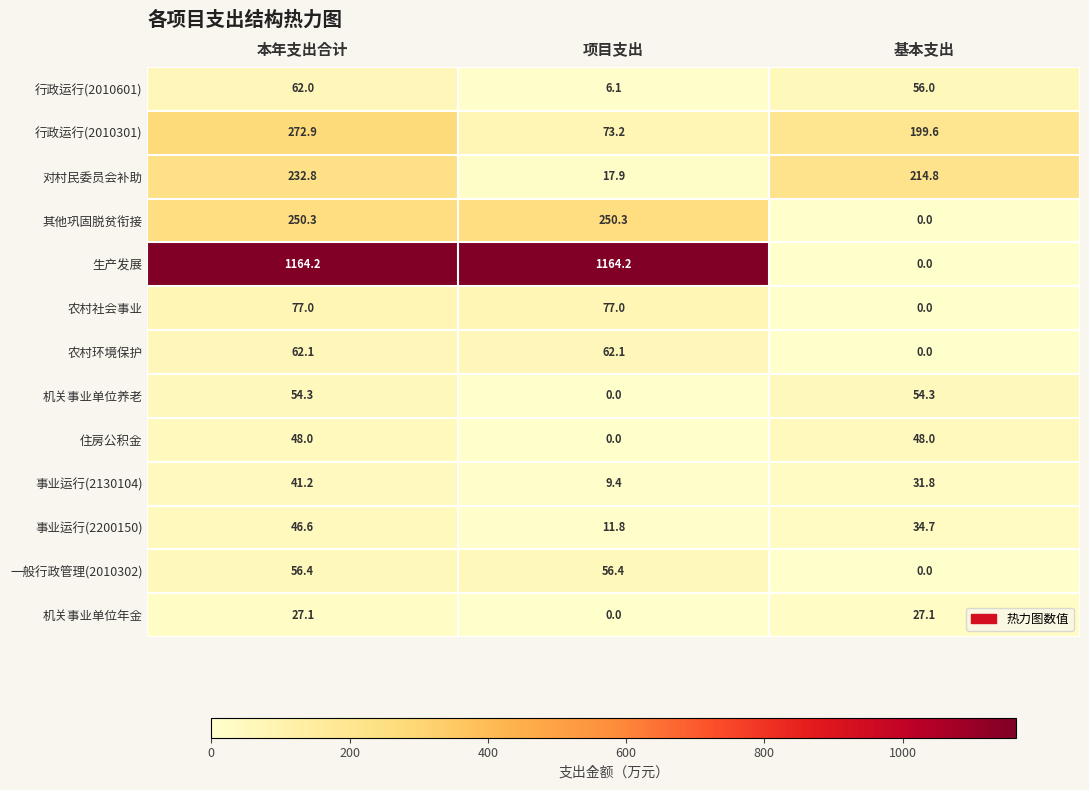

Which series has the largest total across all categories?

生产发展